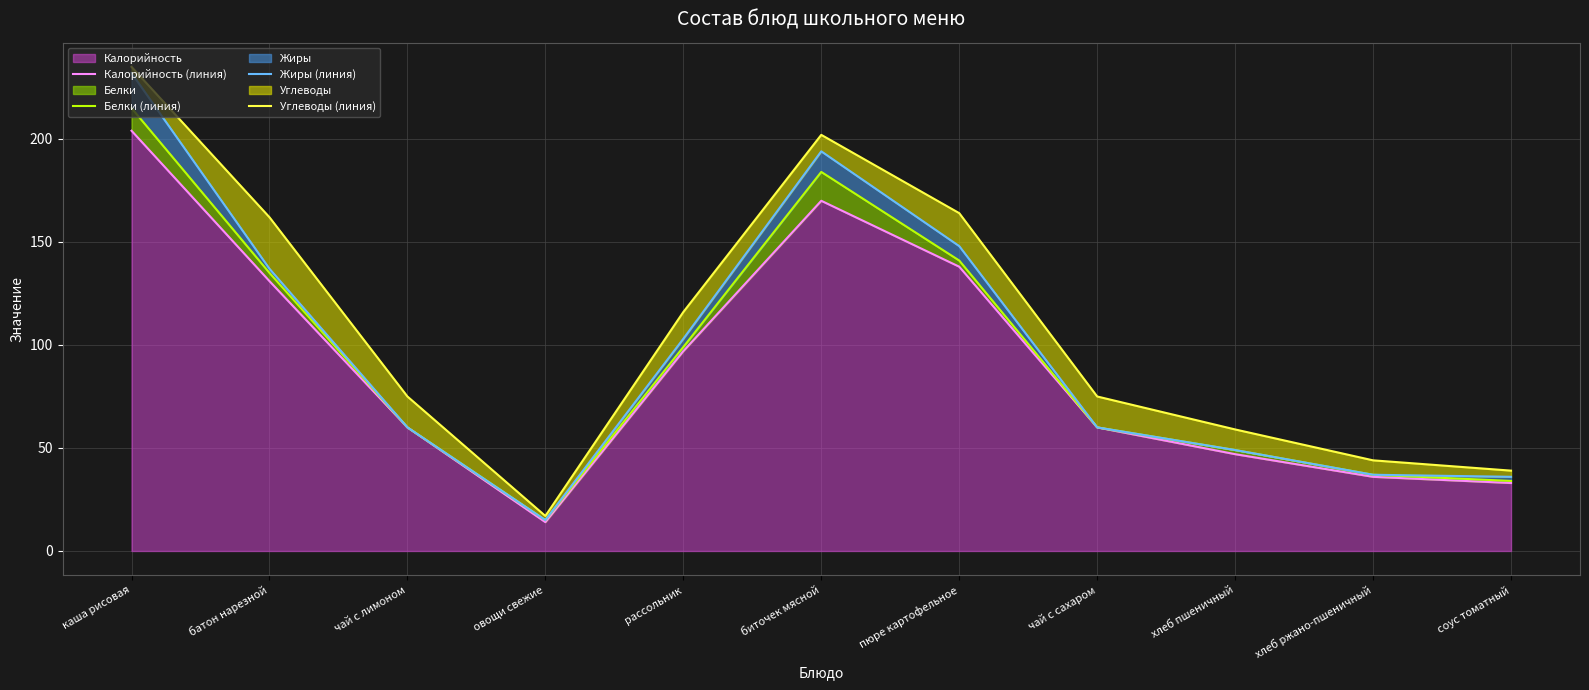

What is the label of the 4th point from the right?

чай с сахаром